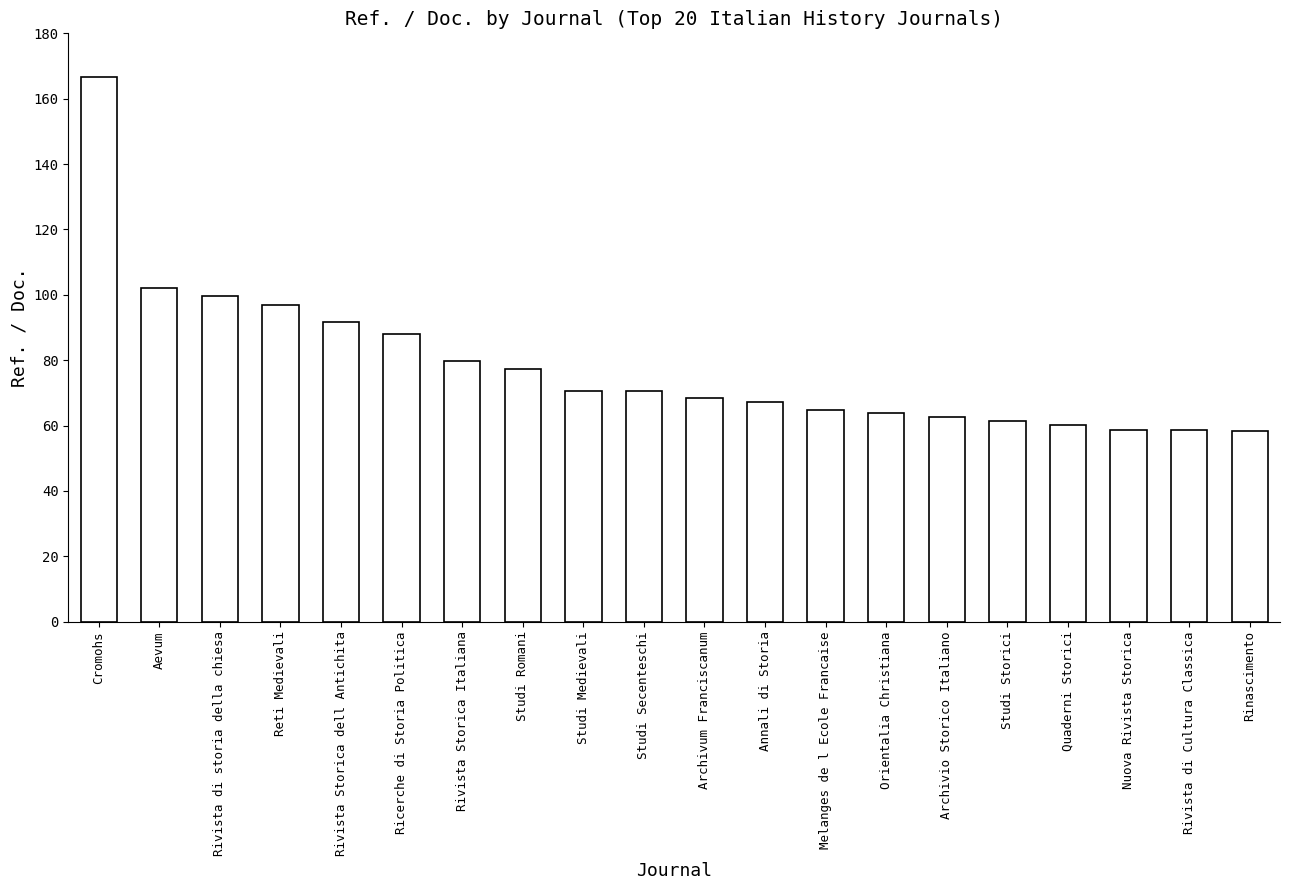

What is the label of the 9th bar from the left?

Studi Medievali